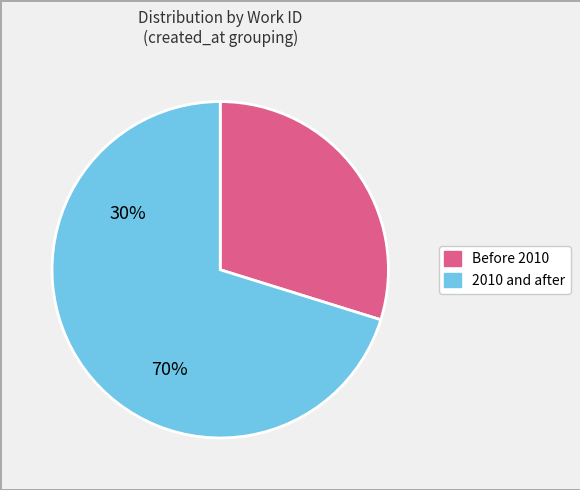

Is there a majority slice in this chart?

Yes